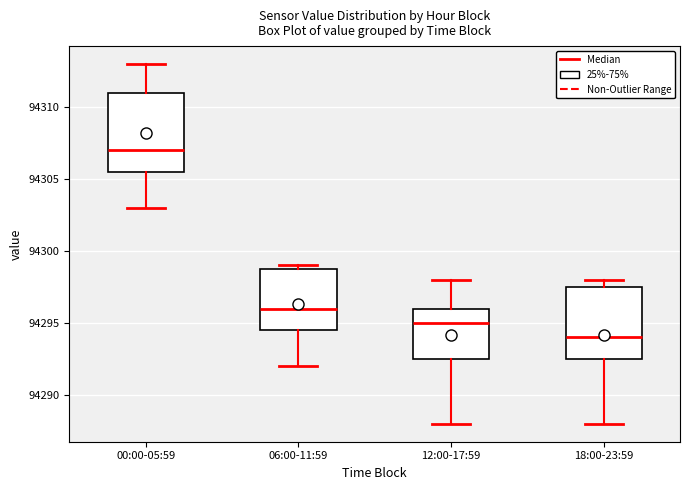

Where does the median line of the box for 06:00-11:59 sit on the y-axis? The values are not printed on the chart, so give them approximately, as read against the axis.

94296.0